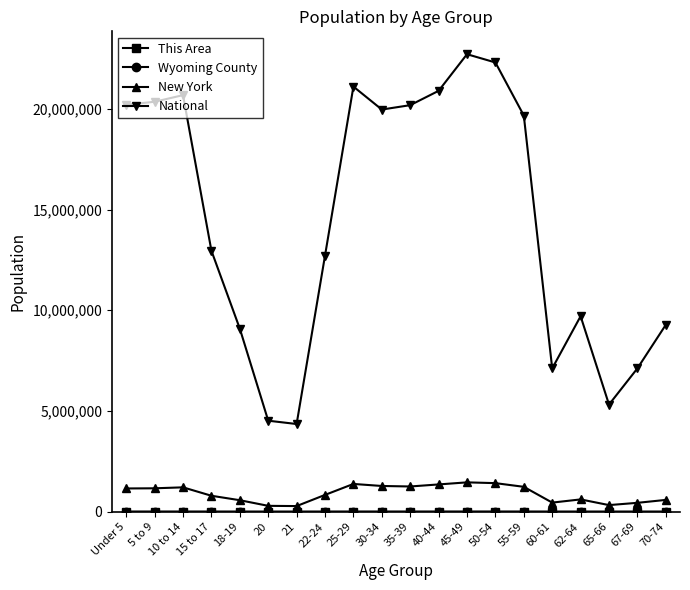

How many categories are shown in the chart?

20